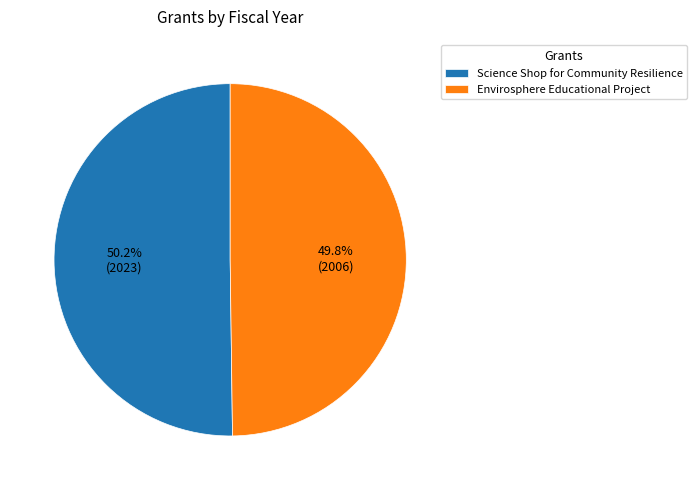

Is there any slice that represents more than half of the pie?

Yes